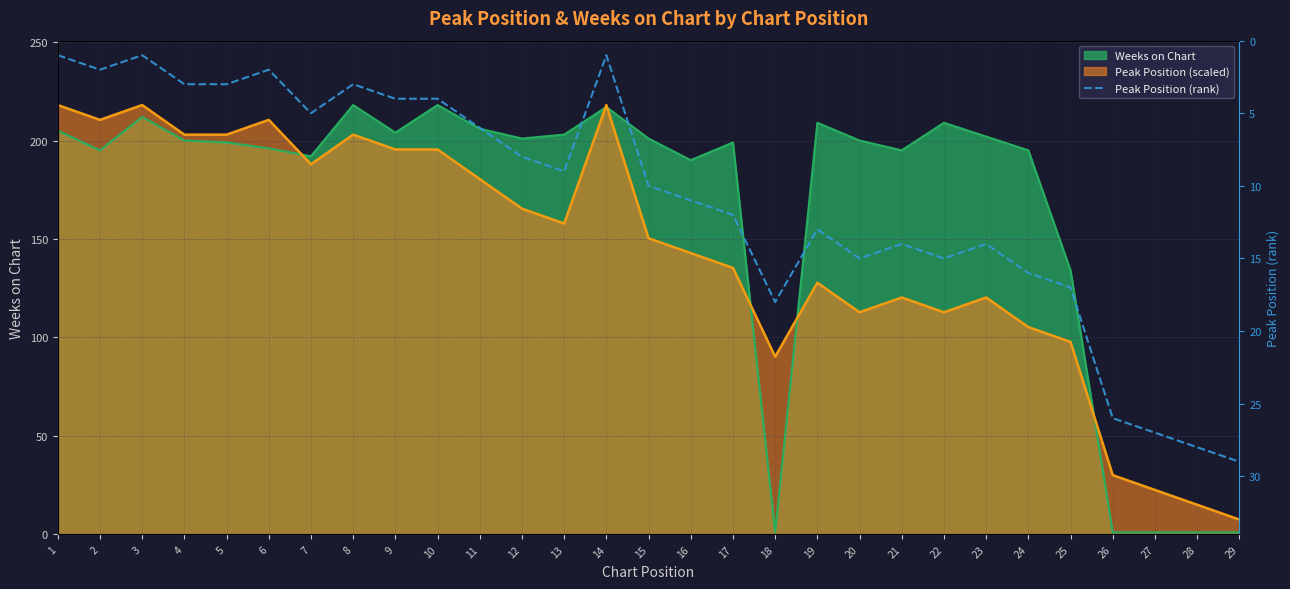

Reading left to right, list all the values displayed in this chart.

1	2	1	3	3	2	5	3	4	4	6	8	9	1	10	11	12	18	13	15	14	15	14	16	17	26	27	28	29